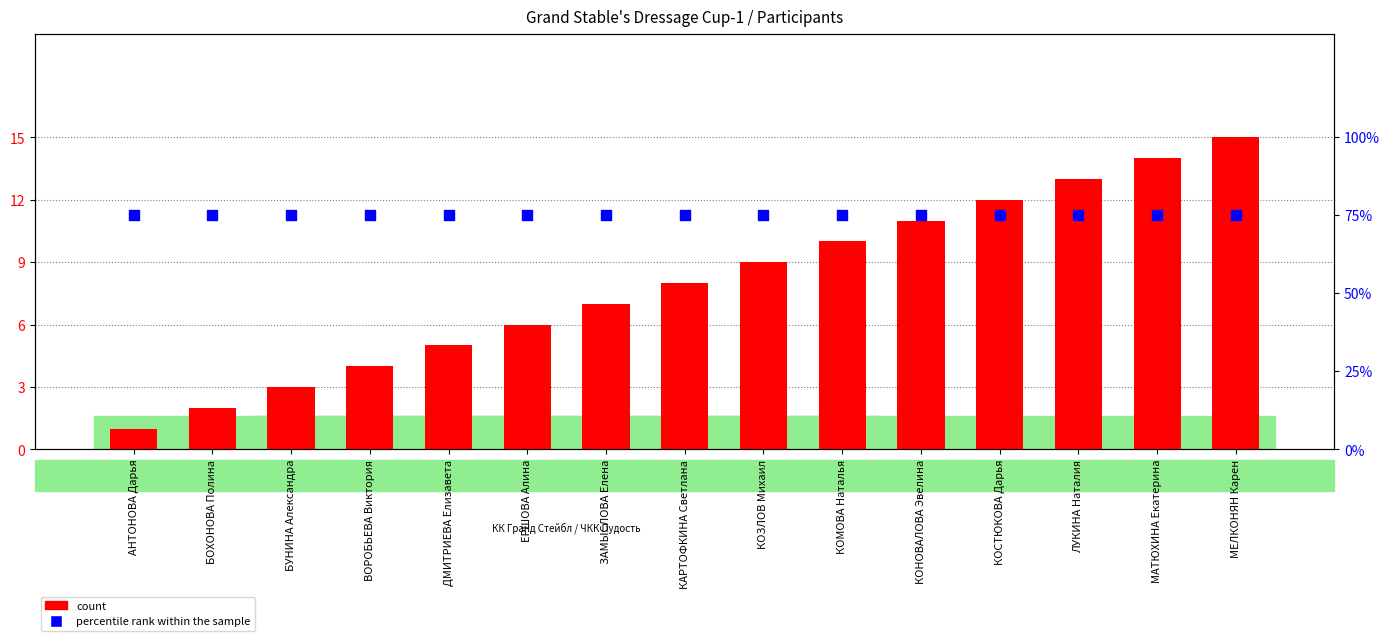

Which series reaches the minimum Y coordinate?

count